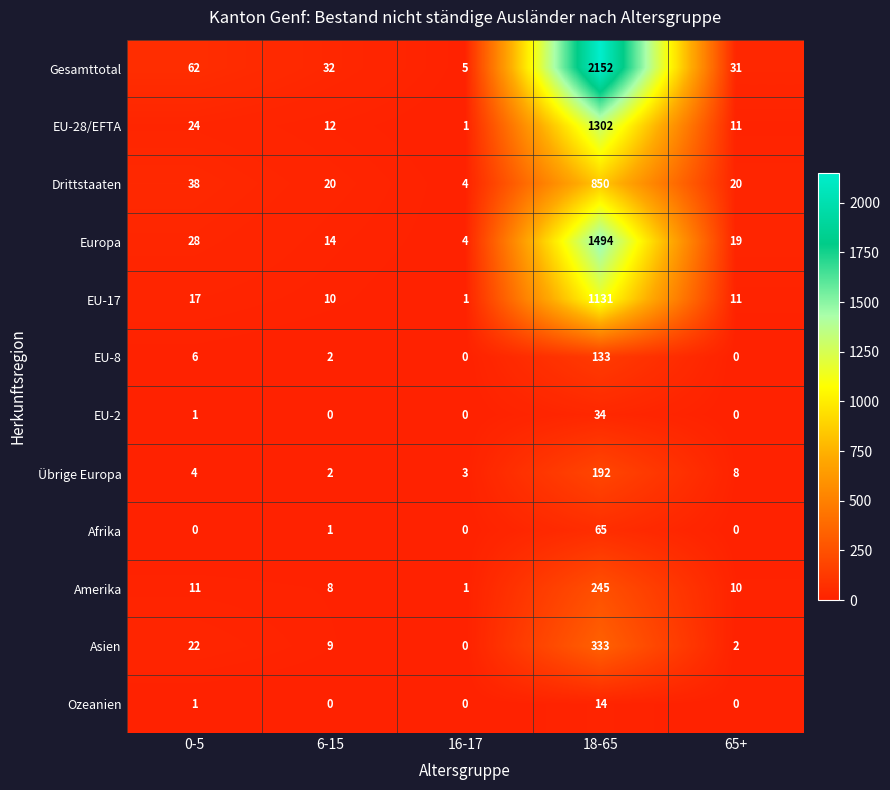

True or false: EU-8 has a value of 133 at 18-65.

True